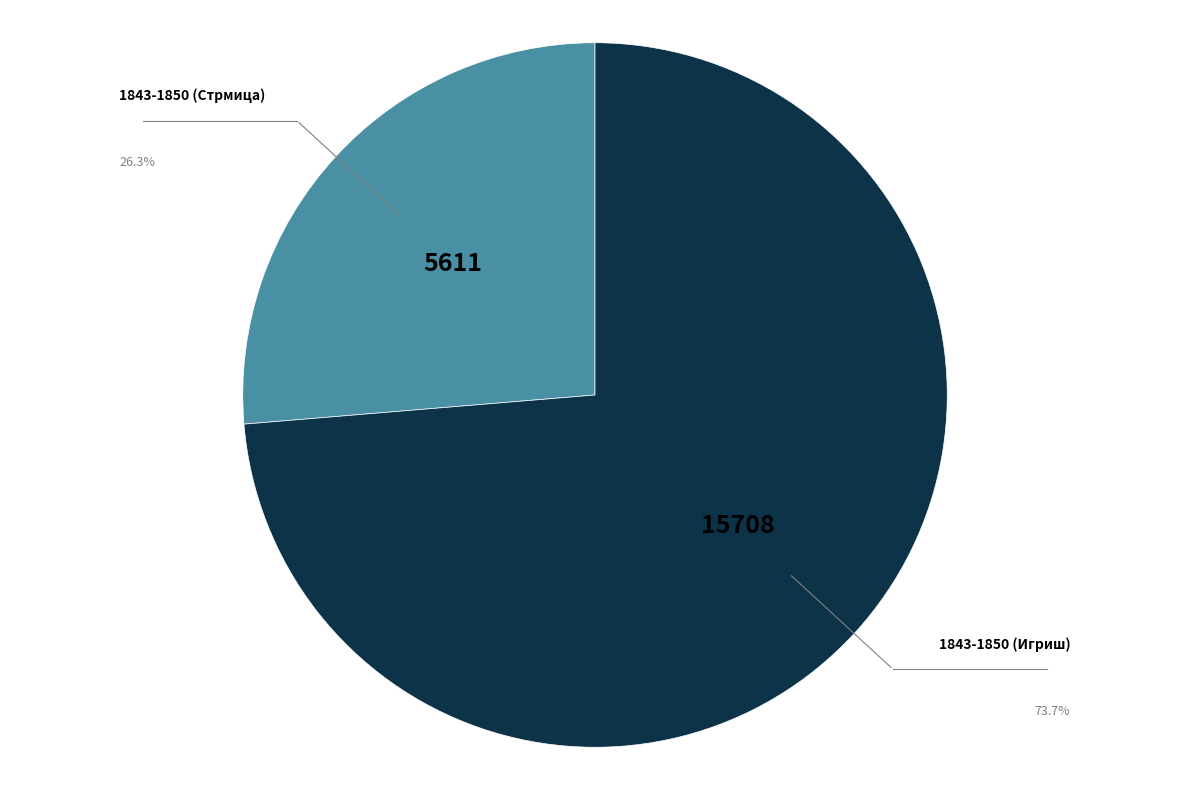

The 1843-1850 (Игриш) slice represents 74% of the pie. True or false?

True